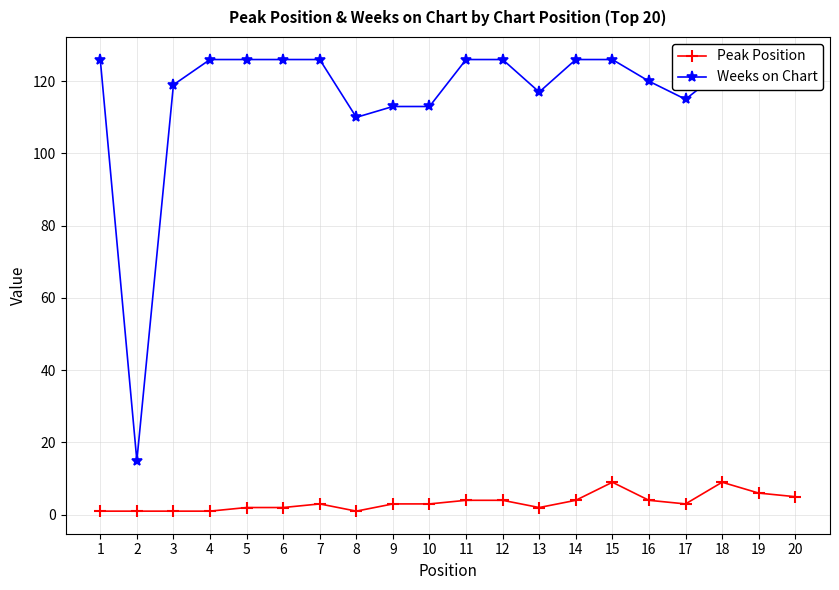

Which series has the largest total across all categories?

Weeks on Chart